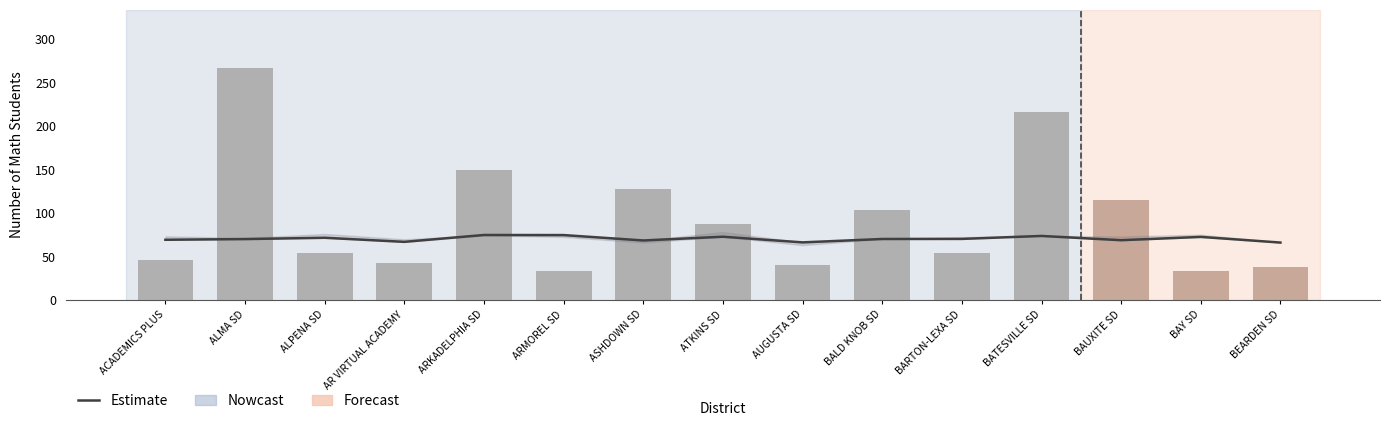

True or false: Estimate has a value of 73.8 at BATESVILLE SD.

True